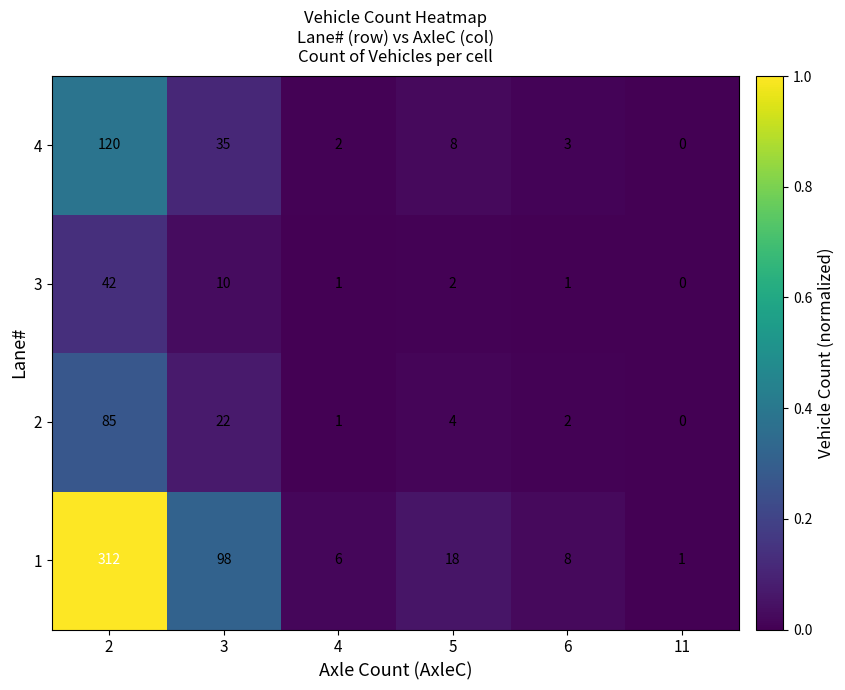

Is it true that 2 equals 4 at 5?

True